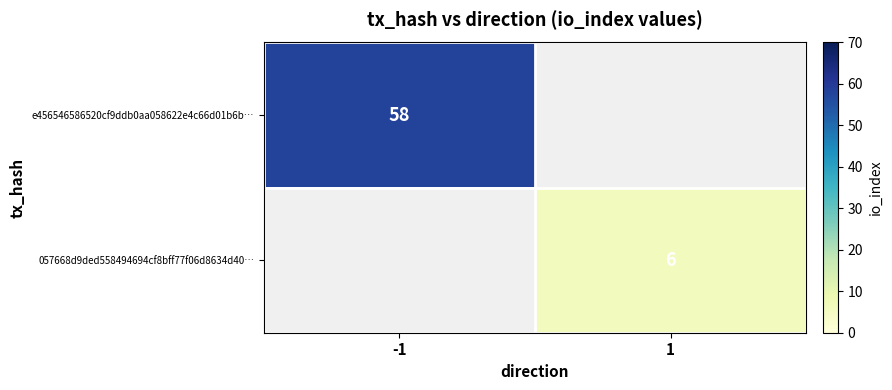

True or false: 057668d9ded558494694cf8bff77f06d8634d40… has a value of 2 at 1.

False